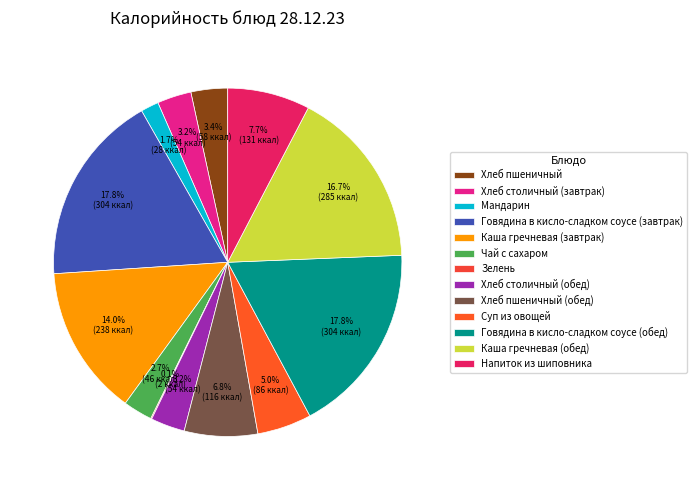

What is the change in value from Мандарин to Хлеб столичный (обед)?

+25.6